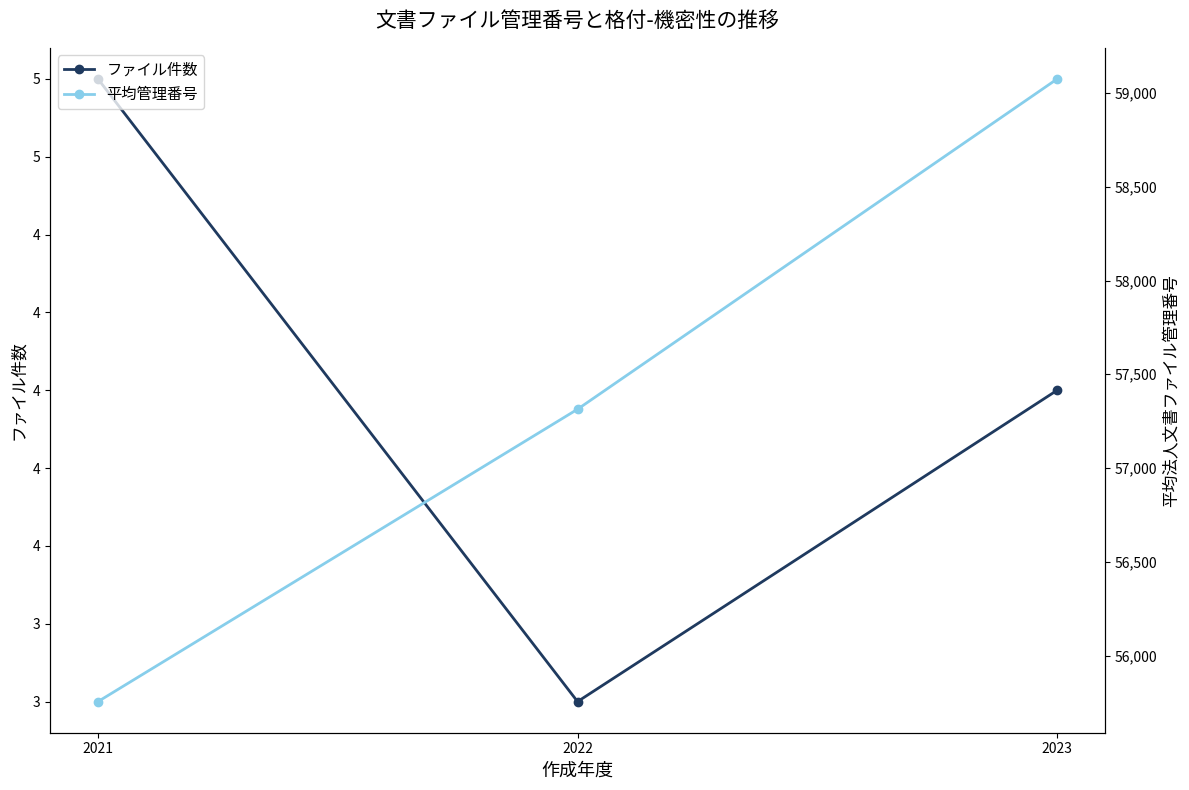

What is the value of the 平均管理番号 point at the 3rd from the left?

59074.8